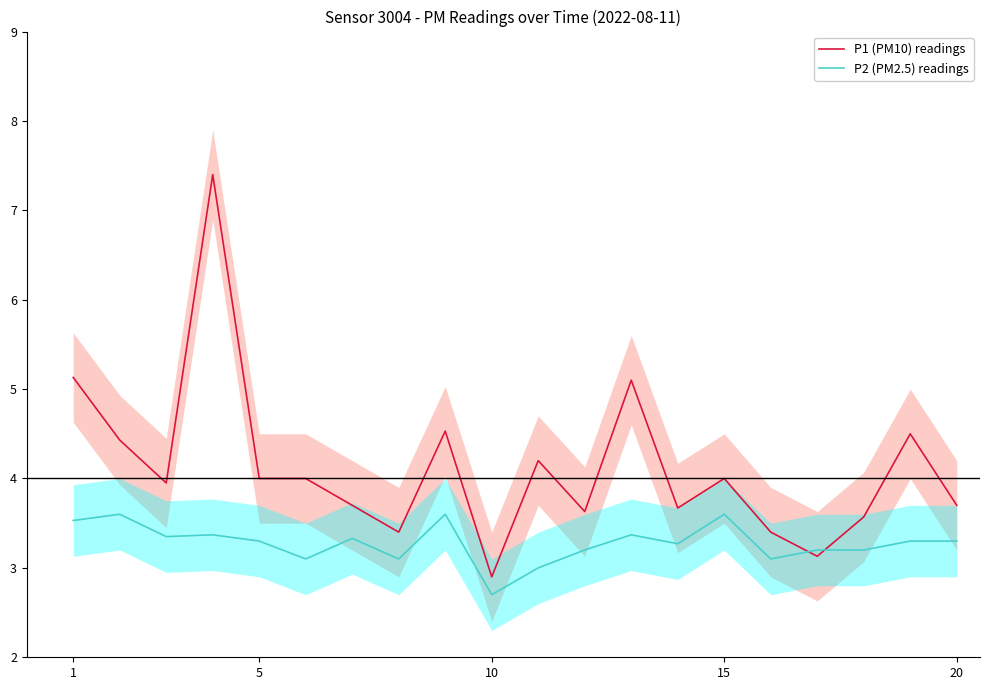

How many interior local peaks does the P1 (PM10) readings series have?

6